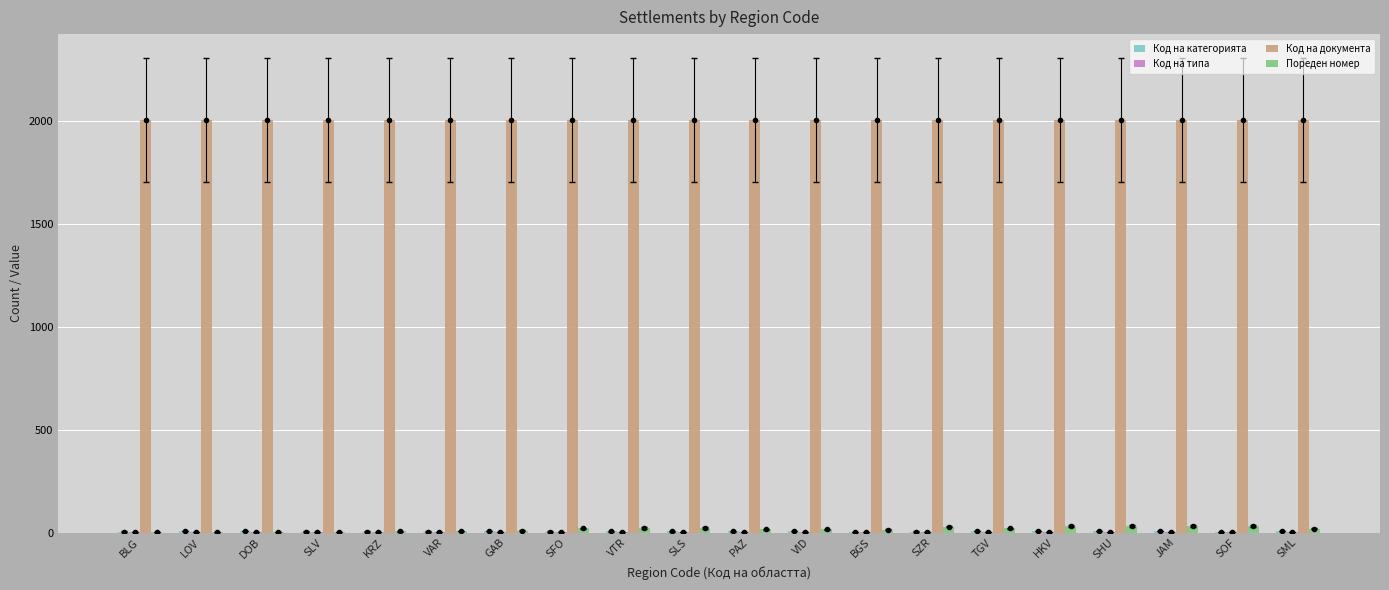

At HKV, list the series in order from largest to smallest.

Код на документа, Пореден номер, Код на категорията, Код на типа